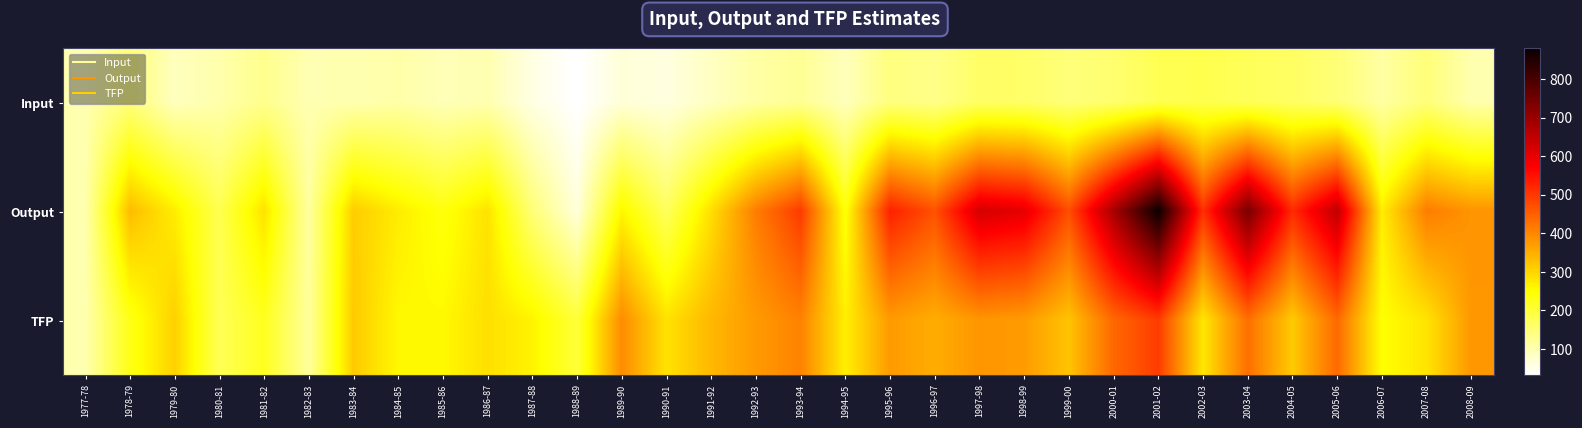

Rank the series at 1989-90 from highest to lowest value.

TFP, Output, Input